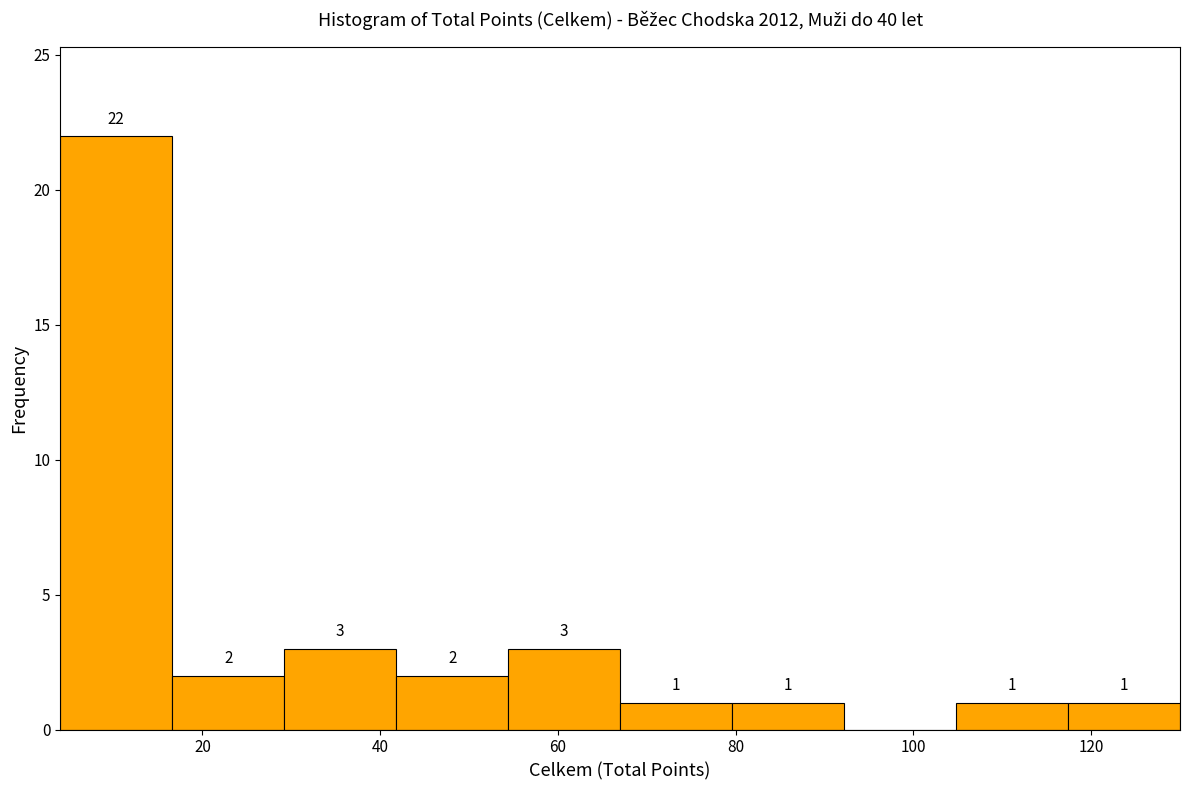

Which range on the x-axis has the tallest bar?

4.0 to 16.6